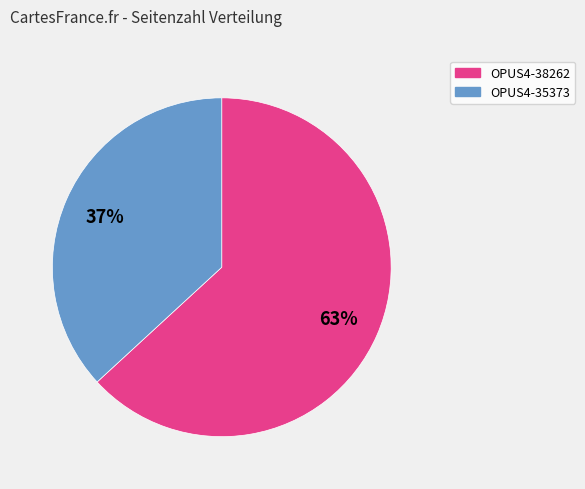

What is the ratio of the value at OPUS4-35373 to the value at OPUS4-38262?

0.6